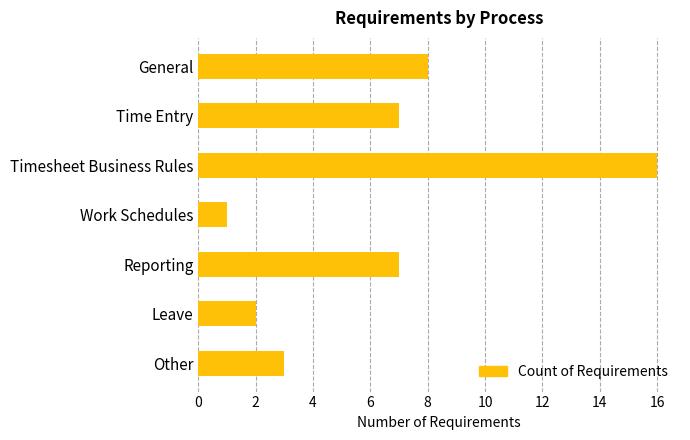

How many values are below 7?

3